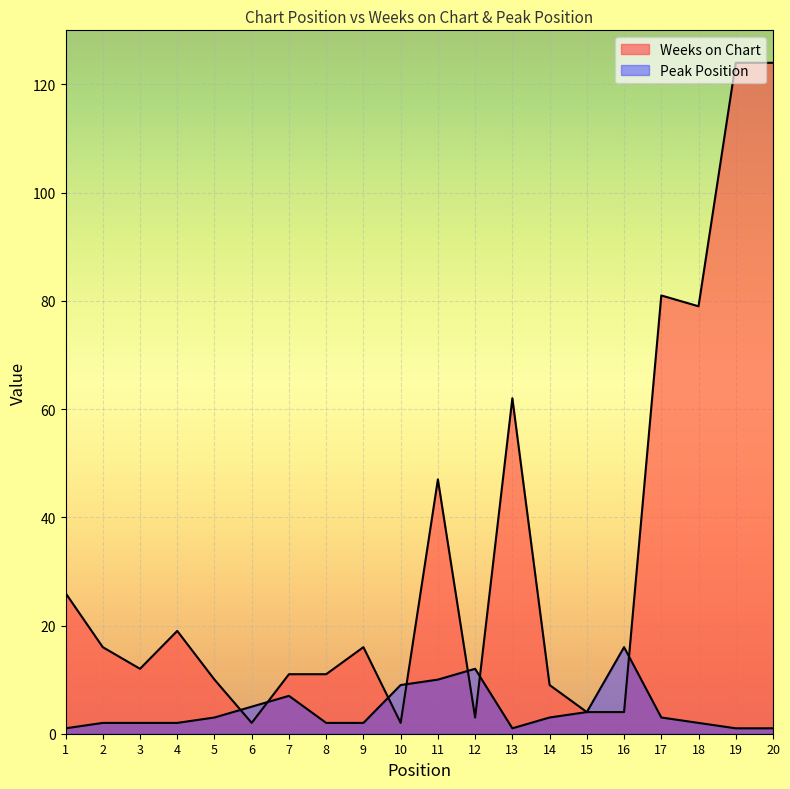

Does the chart display data point markers on the line(s)?

No